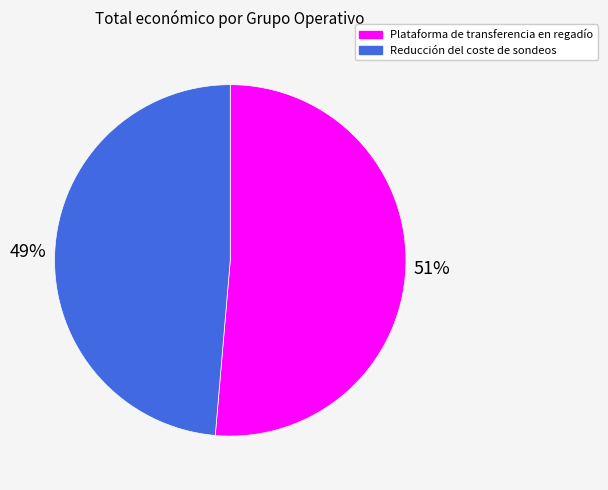

Does Reducción del coste de sondeos represent more than half of the total?

No